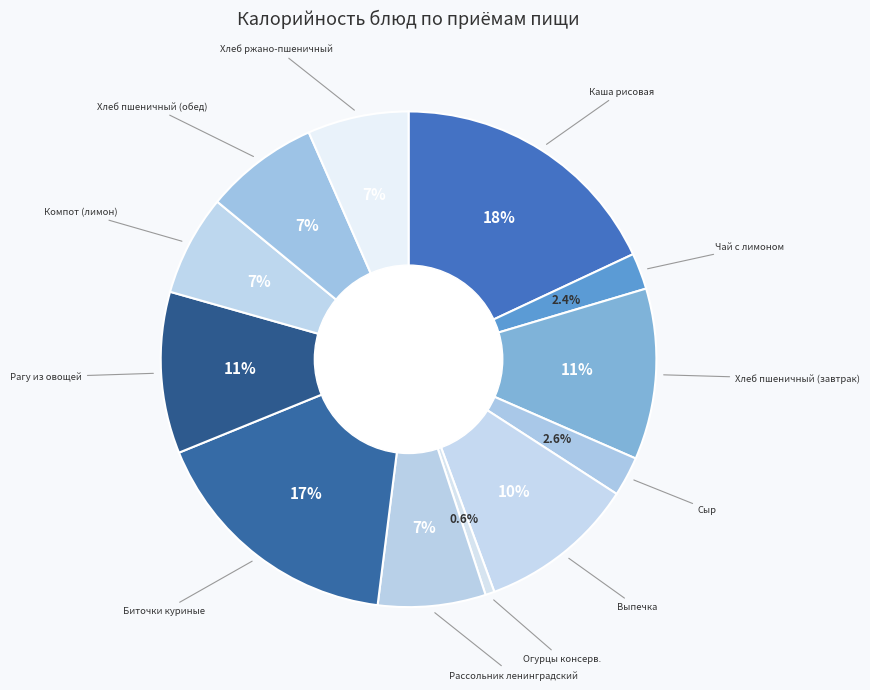

Count the number of slices in the pie.

12